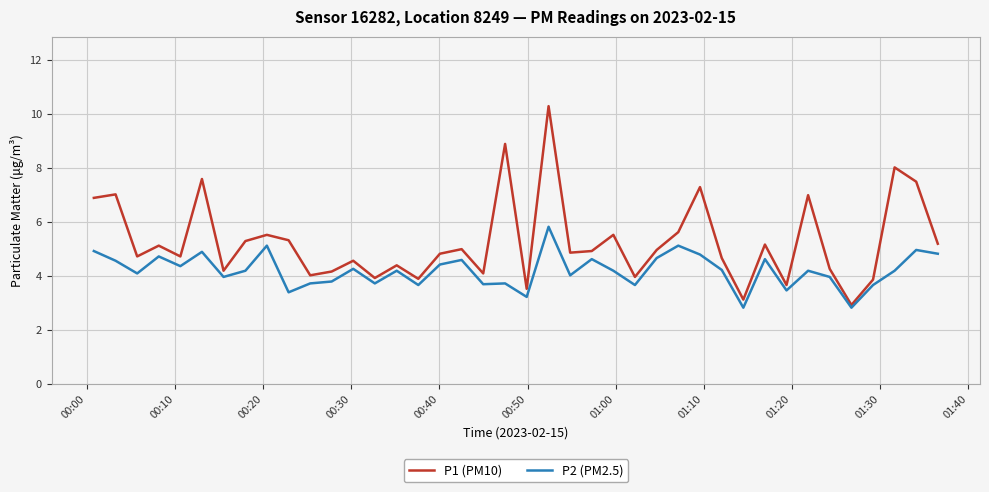

Rank the series by their average value, from lowest to highest.

P2 (PM2.5), P1 (PM10)